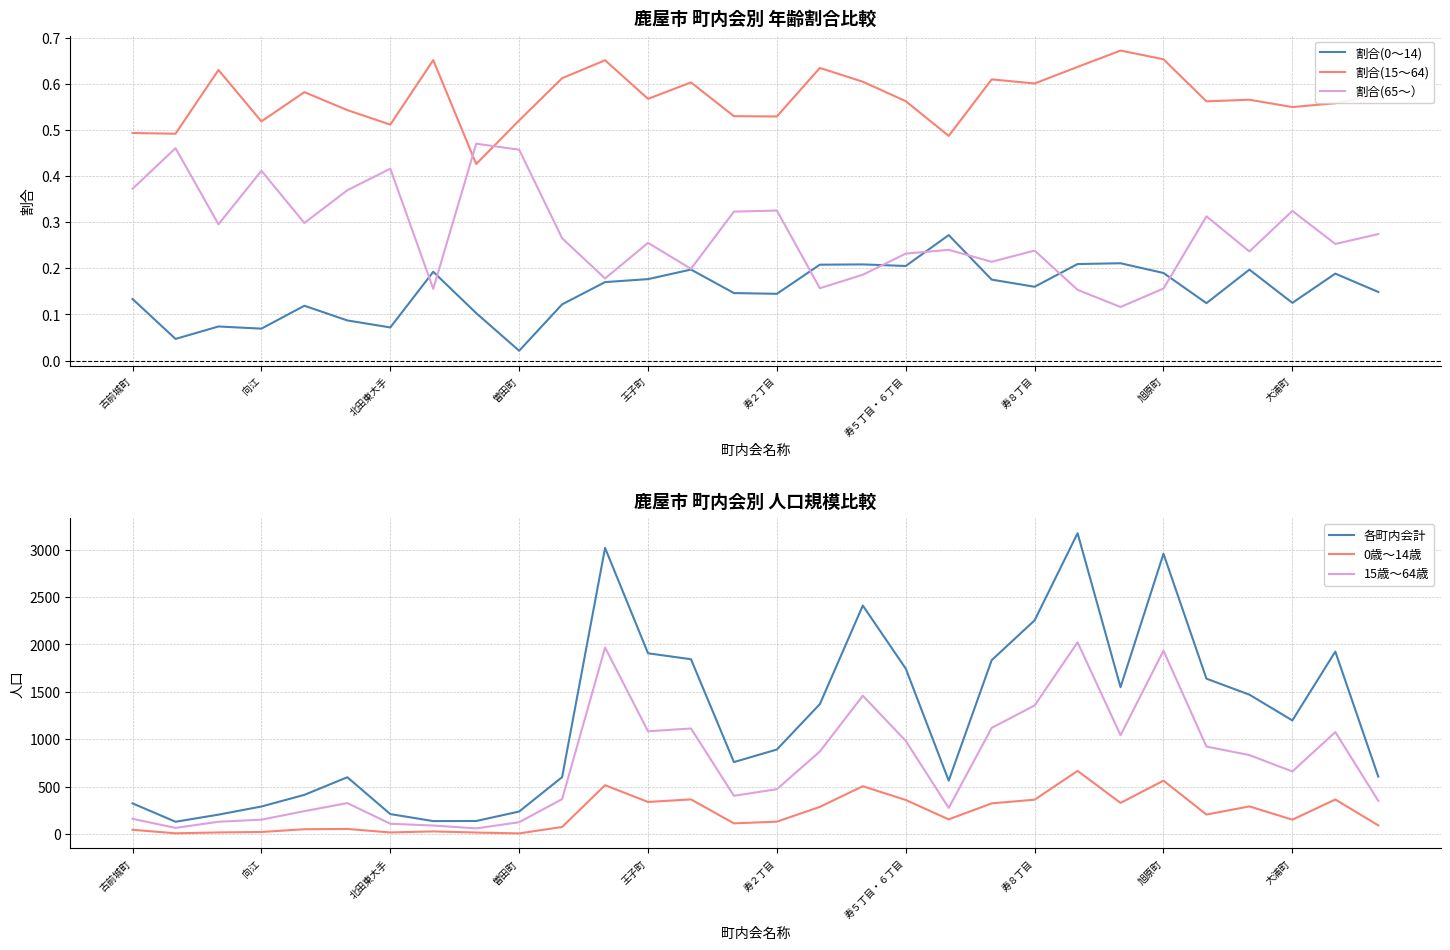

True or false: 割合(15～64) and 割合(0～14) cross at least once.

False